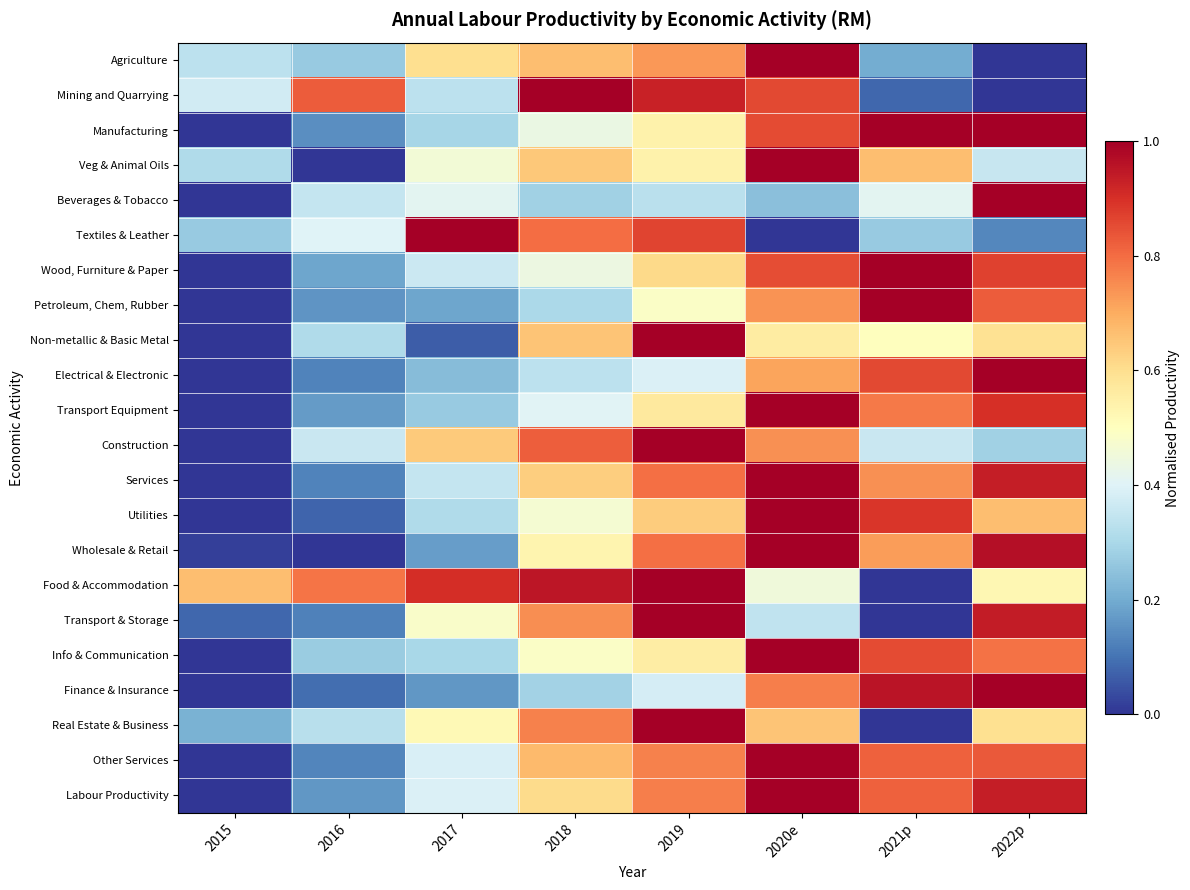

At which category does the chart reach its peak across all series?

2020e